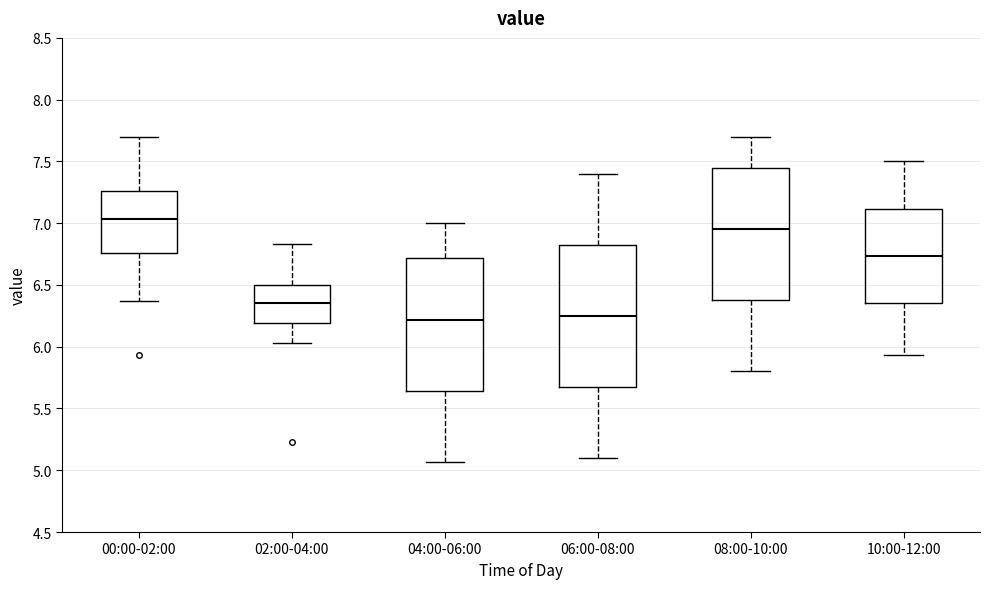

Reading left to right, transcribe this box plot: for each box, give where its median line is, the range the box spans, and where its two whiskers end, as read against the y-axis. The values are not printed on the chart, so give them approximately, as read against the axis.

00:00-02:00: median 7.05, box 6.75 to 7.25, whiskers 6.35 to 7.70
02:00-04:00: median 6.35, box 6.20 to 6.50, whiskers 6.05 to 6.85
04:00-06:00: median 6.20, box 5.65 to 6.70, whiskers 5.05 to 7.00
06:00-08:00: median 6.25, box 5.70 to 6.85, whiskers 5.10 to 7.40
08:00-10:00: median 6.95, box 6.40 to 7.45, whiskers 5.80 to 7.70
10:00-12:00: median 6.75, box 6.35 to 7.10, whiskers 5.95 to 7.50